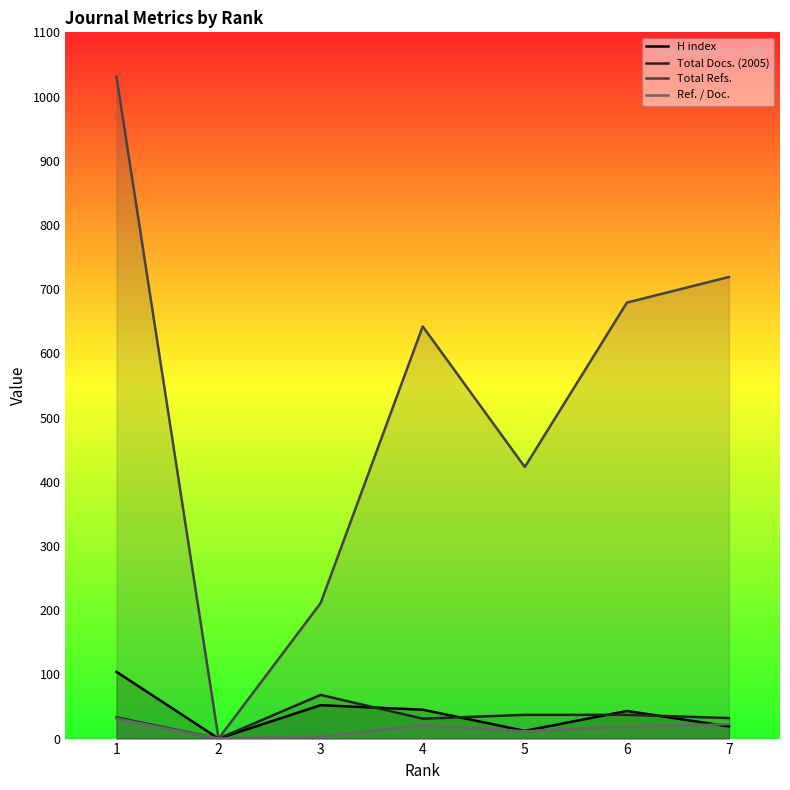

True or false: Total Refs. and Ref. / Doc. intersect in this chart.

False